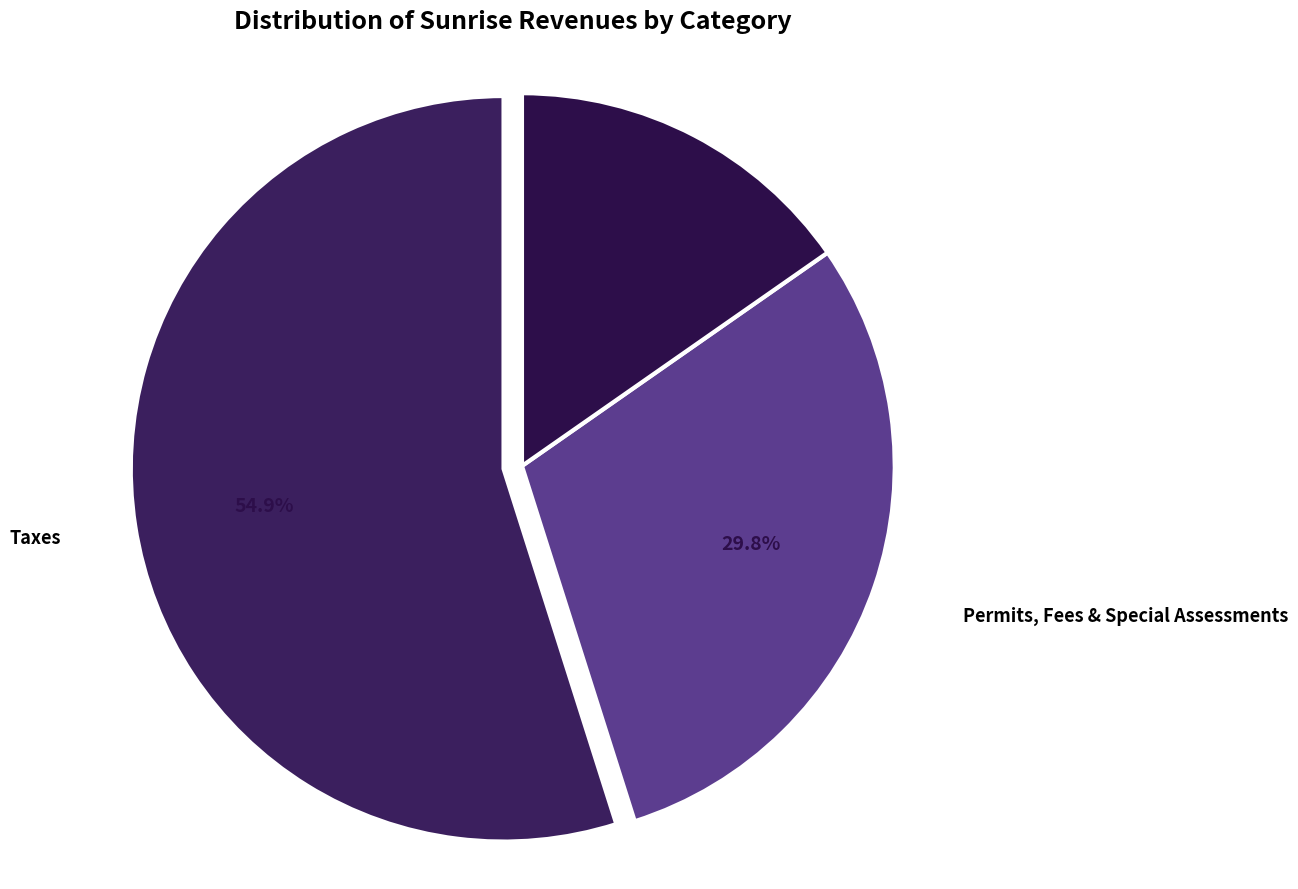

Which slice is the largest?

Taxes